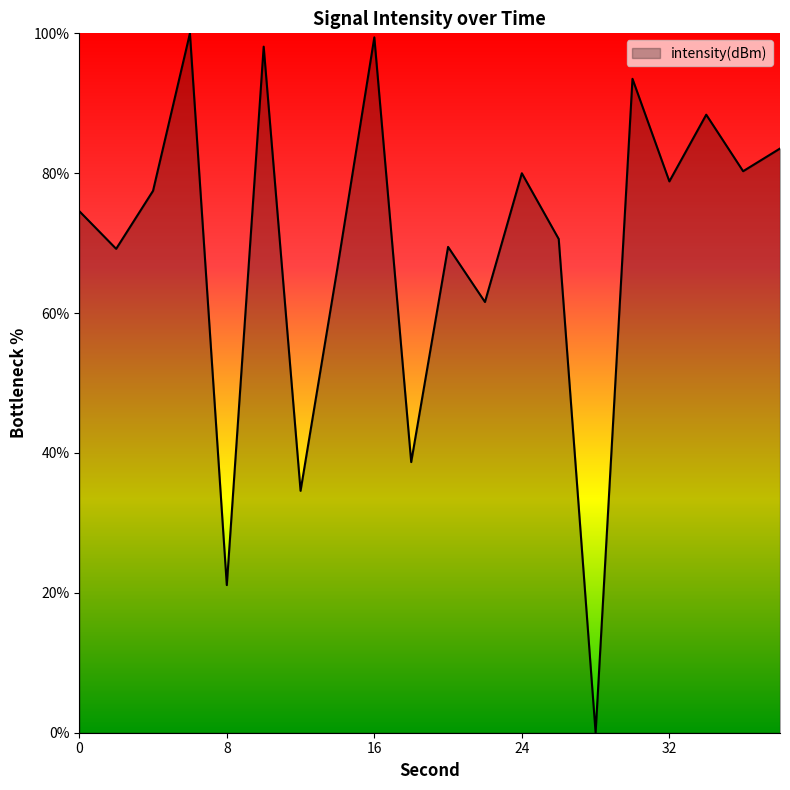

What is the maximum value shown in the chart?

100.0